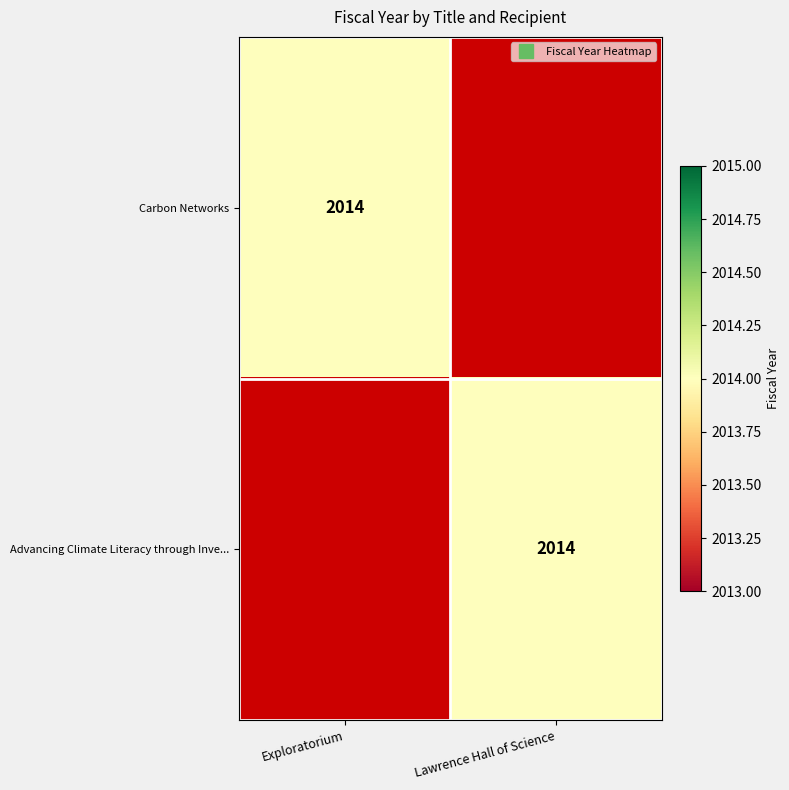

Is it true that Carbon Networks equals 0 at Lawrence Hall of Science?

True